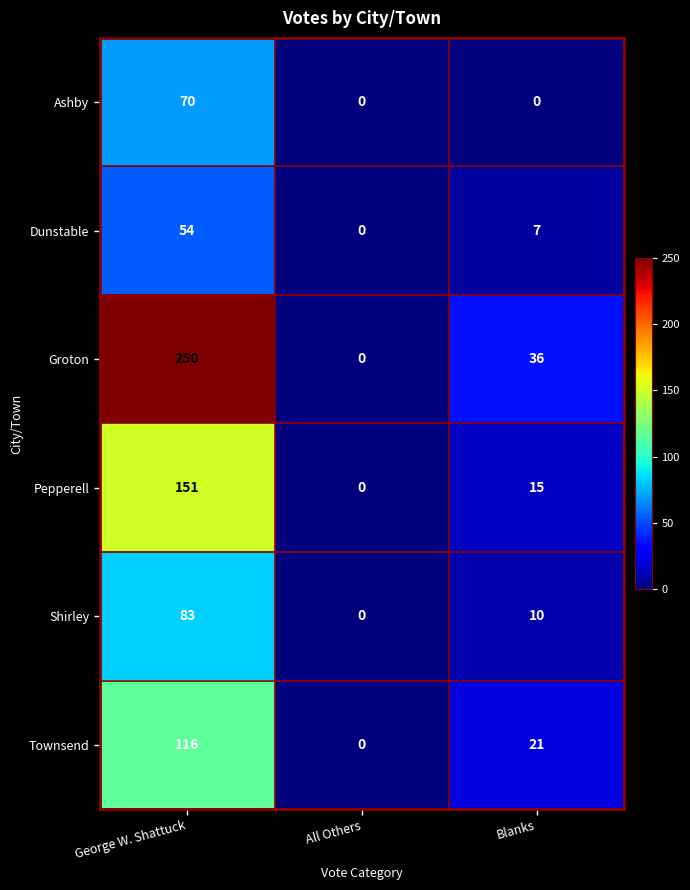

What is the average value of the Ashby series?

23